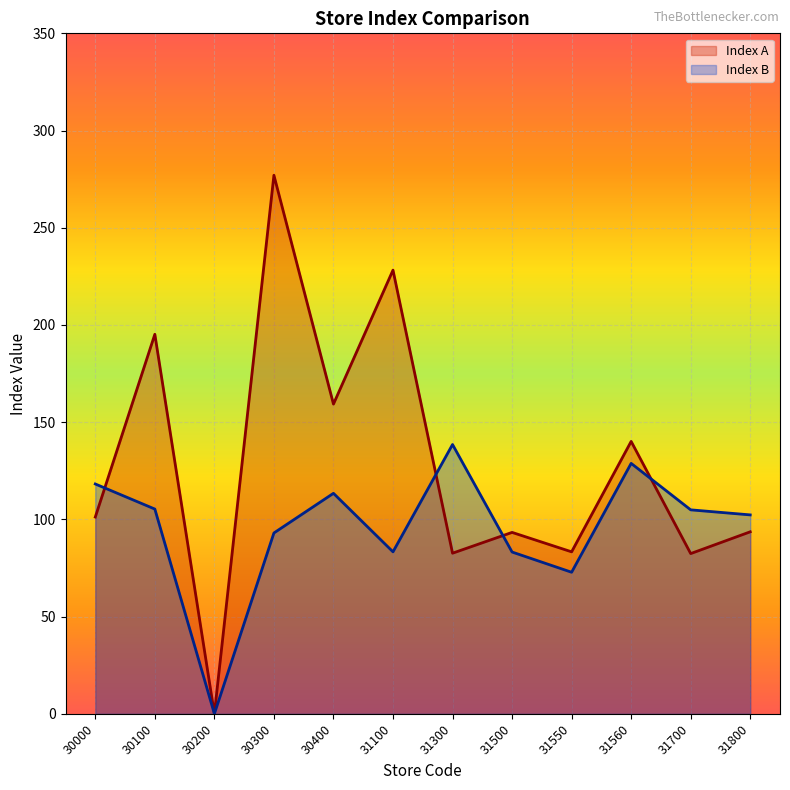

The value of Index B at 31550 is 36.2. True or false?

False